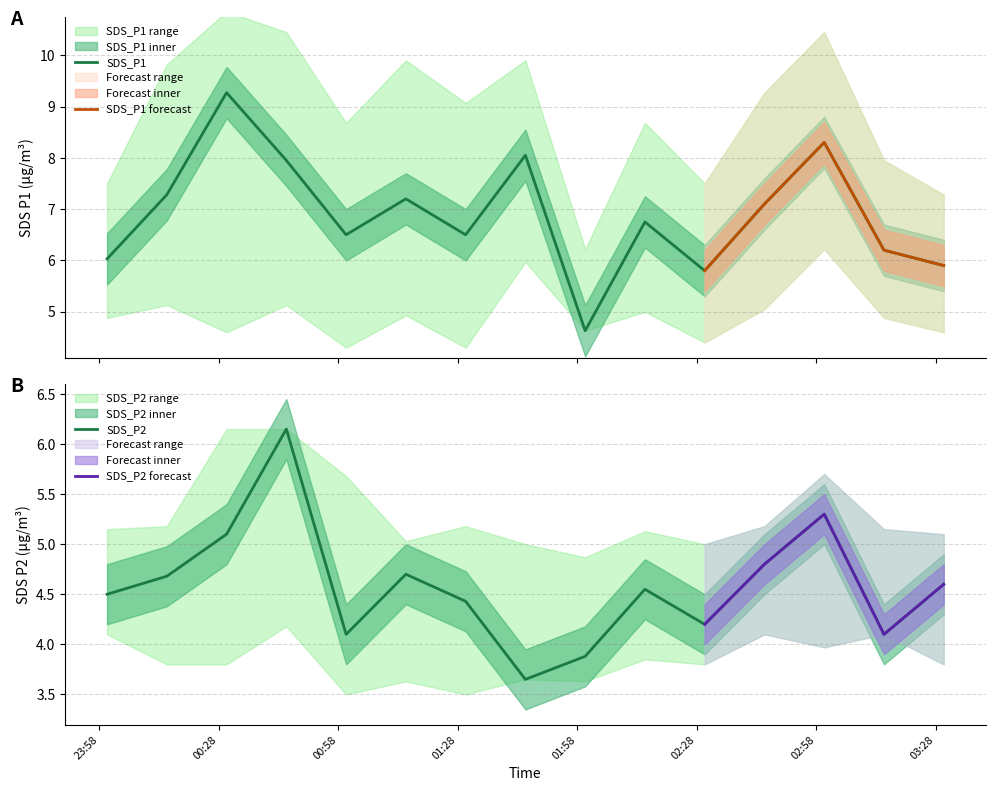

True or false: SDS_P1 has a value of 6.2 at 2021/01/27 03:15.

True